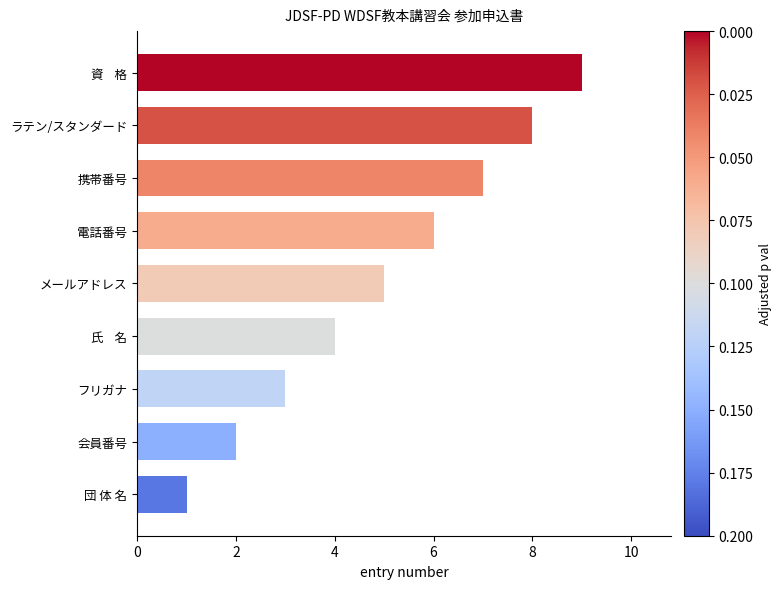

Rank the categories by value from highest to lowest.

資    格, ラテン/スタンダード, 携帯番号, 電話番号, メールアドレス, 氏    名, フリガナ, 会員番号, 団 体 名